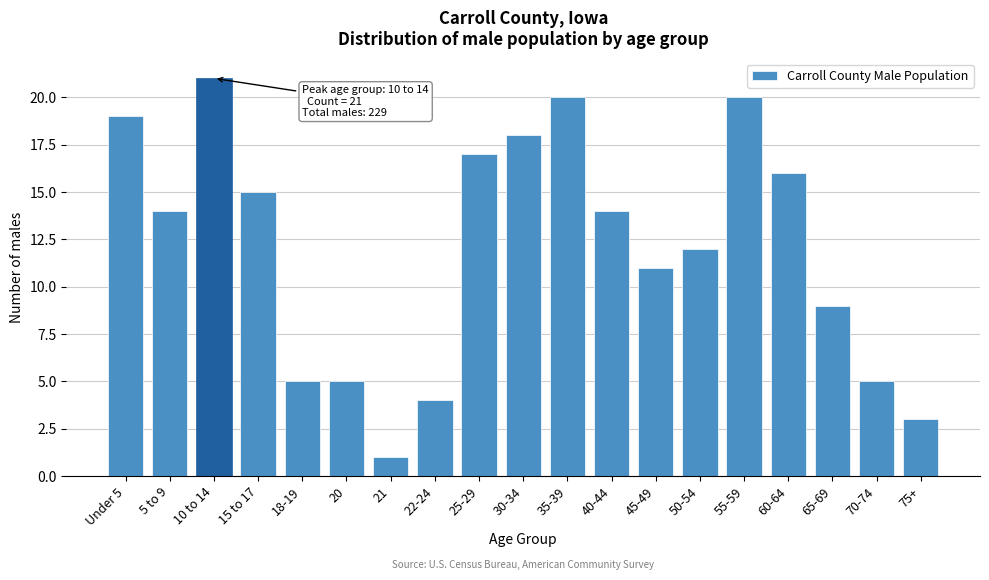

Reading left to right, transcribe all the data shown in this chart.

Under 5=19	5 to 9=14	10 to 14=21	15 to 17=15	18-19=5	20=5	21=1	22-24=4	25-29=17	30-34=18	35-39=20	40-44=14	45-49=11	50-54=12	55-59=20	60-64=16	65-69=9	70-74=5	75+=3